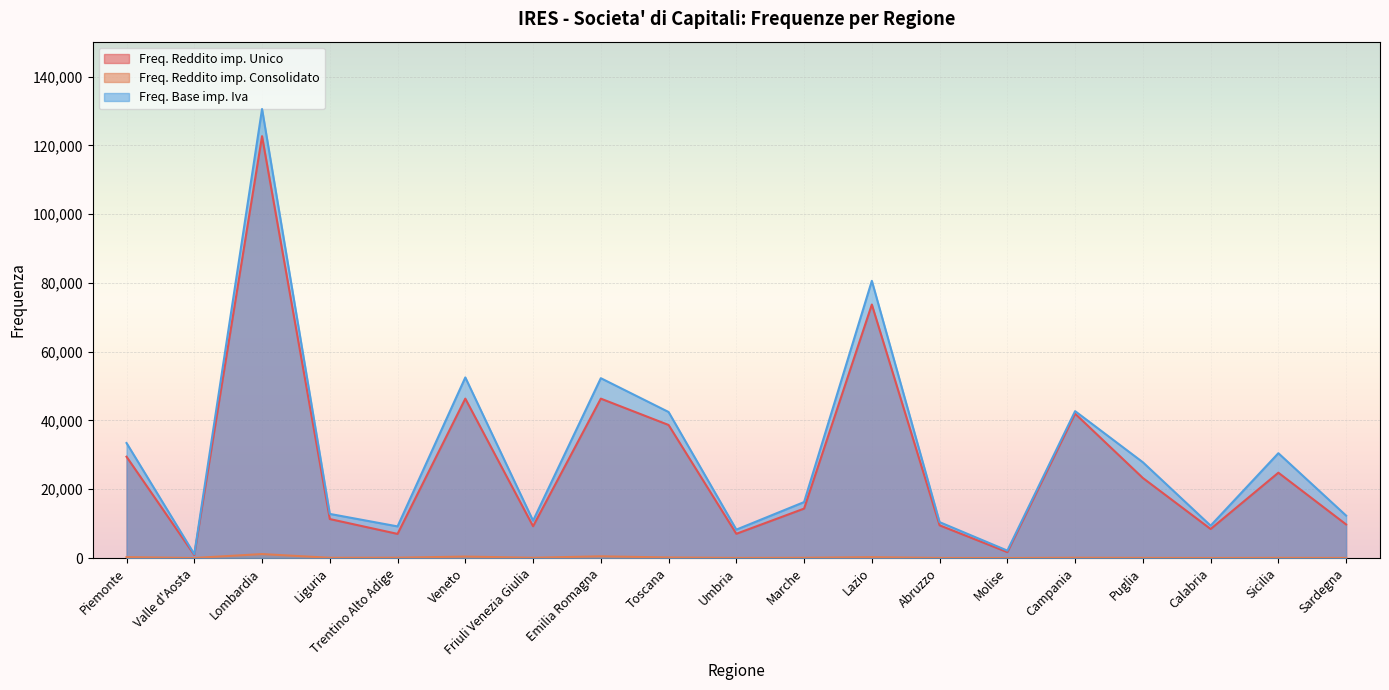

At which label does Freq. Reddito imp. Unico first exceed 14365?

Piemonte